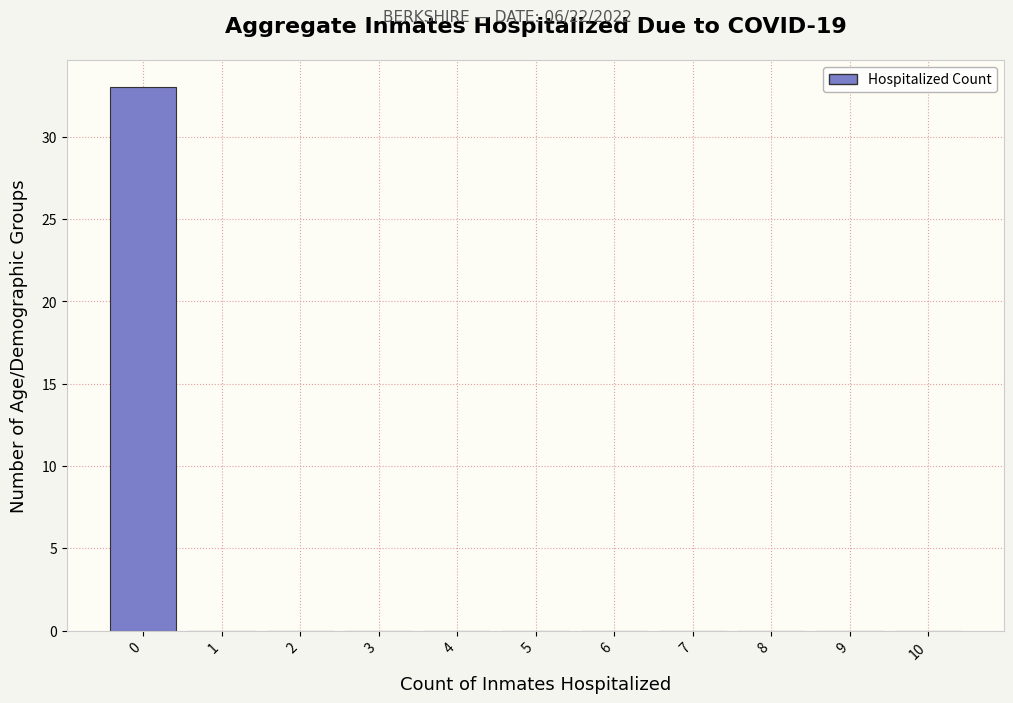

What is the height of the bar covering -0.5 to 0.5 on the x-axis? The values are not printed on the chart, so give them approximately, as read against the axis.

33